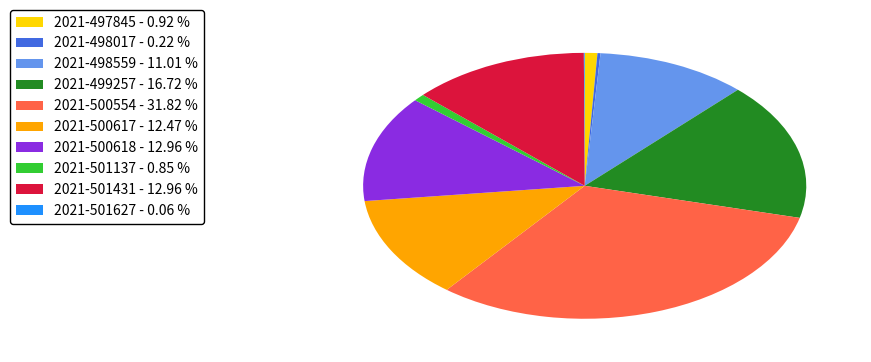

Does 2021-499257 account for over 50% of the chart?

No